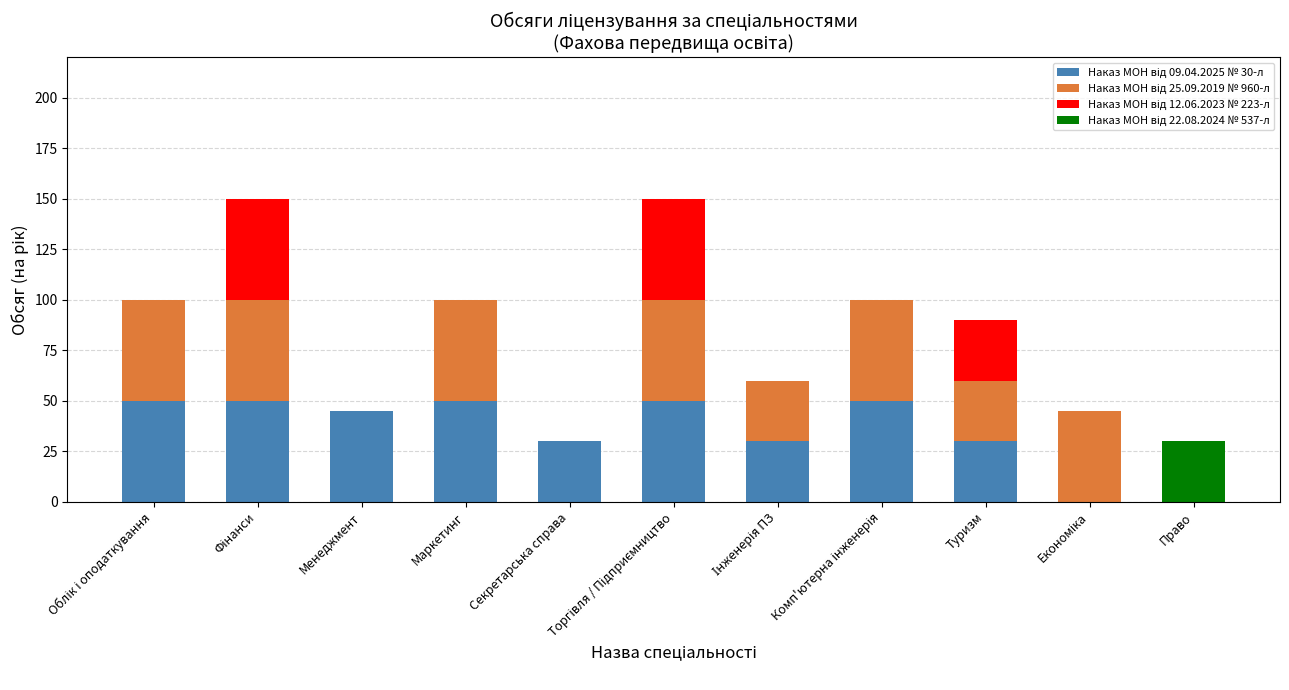

Are the bars horizontal?

No